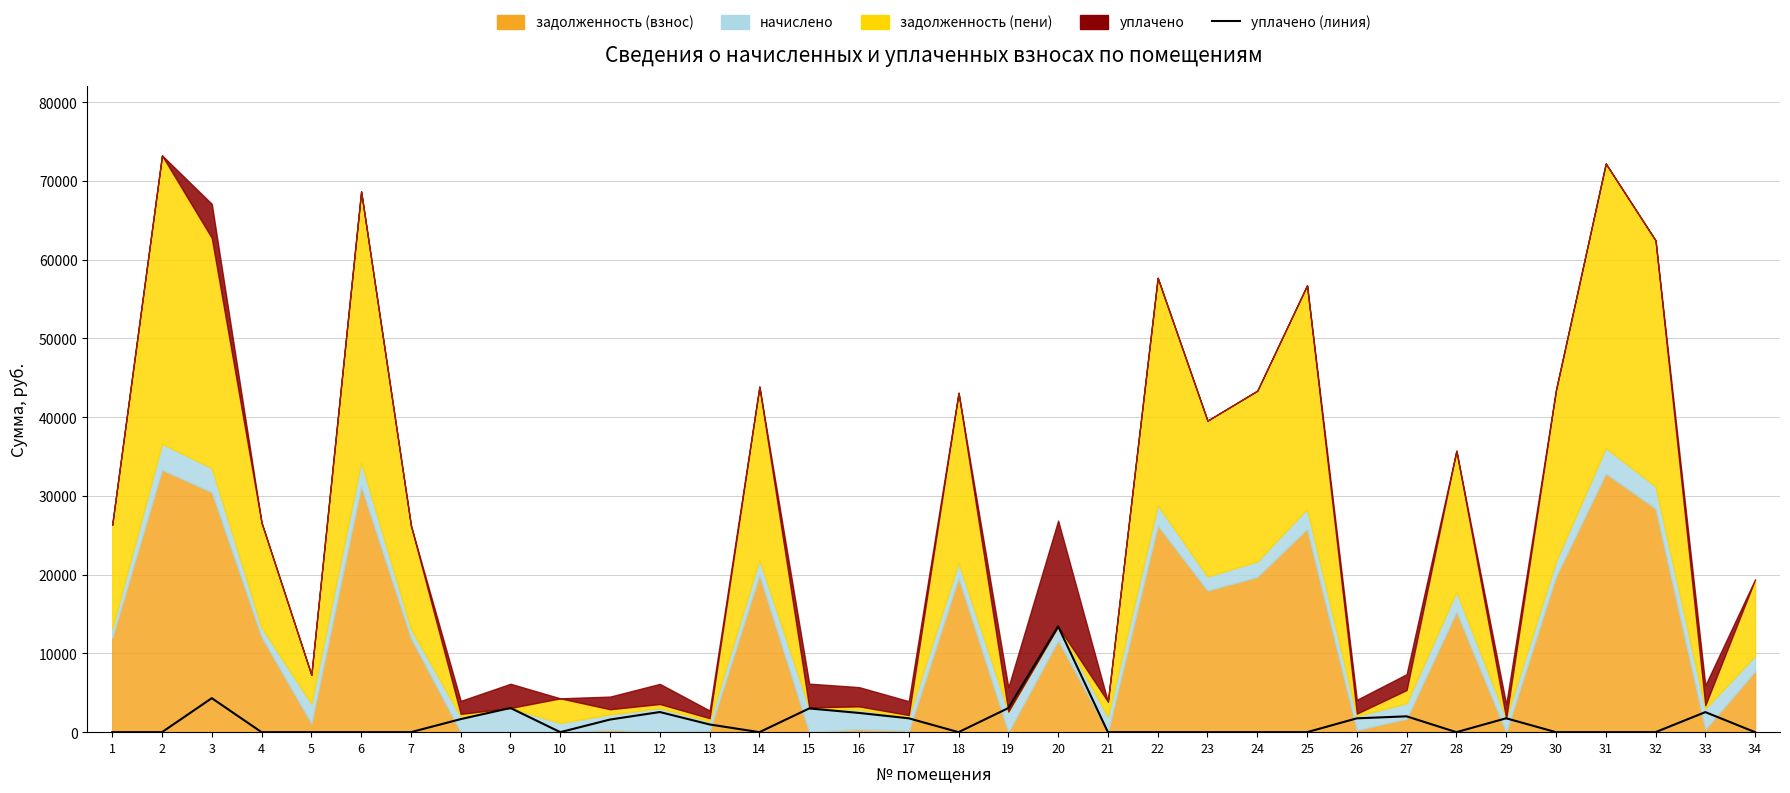

What is the sum of all values?

45969.9